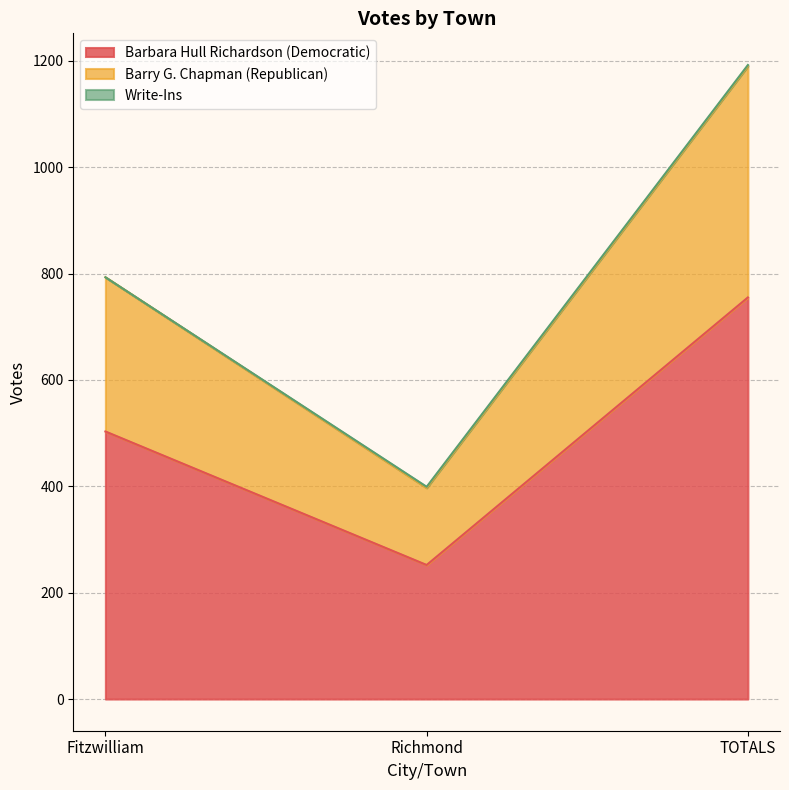

Which category has the highest value in the Barbara Hull Richardson (Democratic) series?

TOTALS